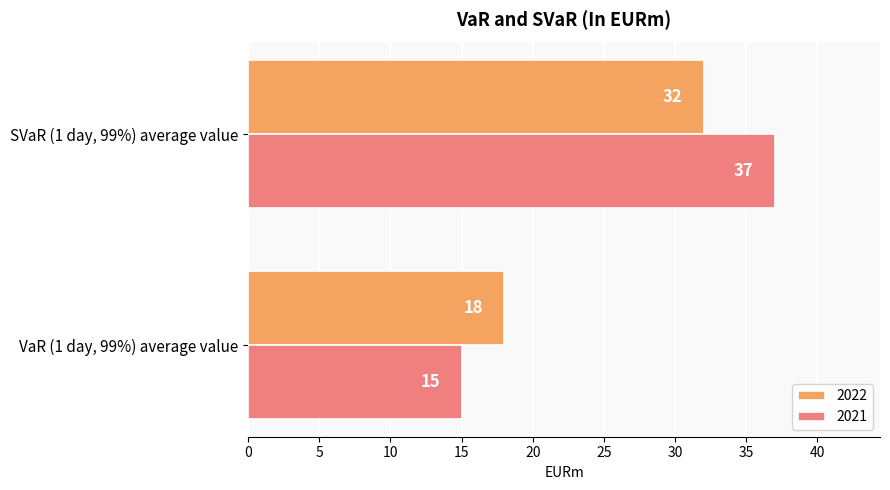

Which label corresponds to the smallest value in the chart?

VaR (1 day, 99%) average value